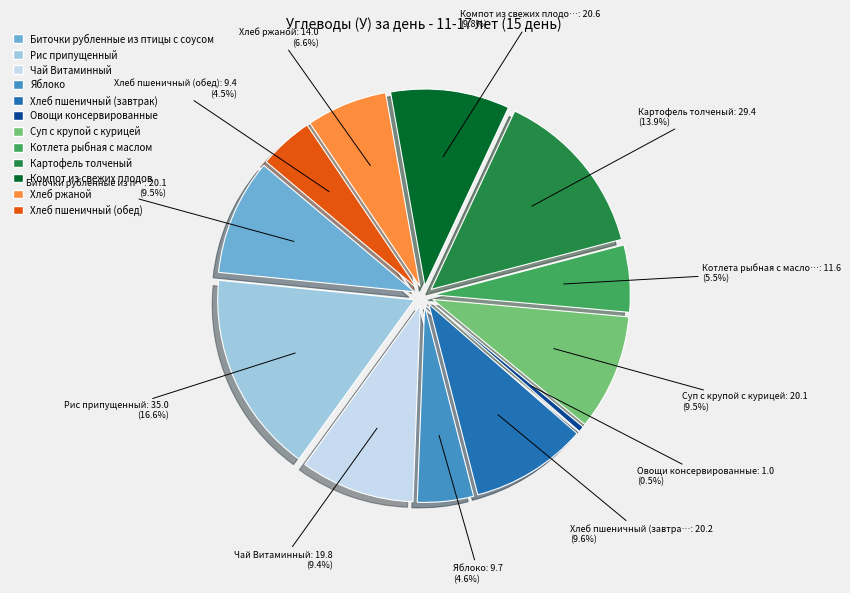

To the nearest percent, what is the difference between the Овощи консервированные and Котлета рыбная с маслом slice percentages?

5%